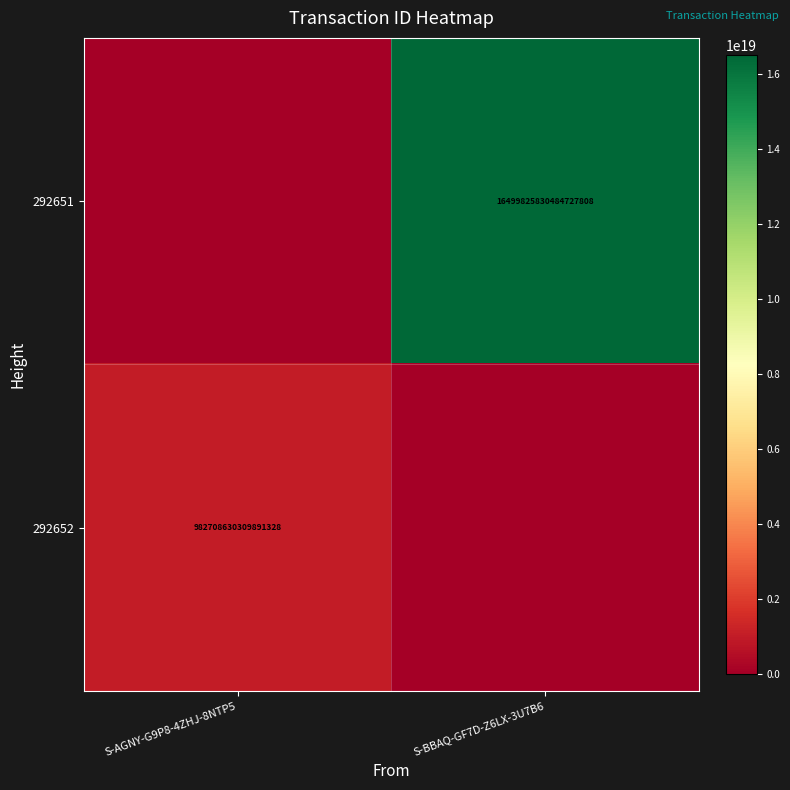

Is it true that 292651 equals 9461392528574058496 at S-BBAQ-GF7D-Z6LX-3U7B6?

False